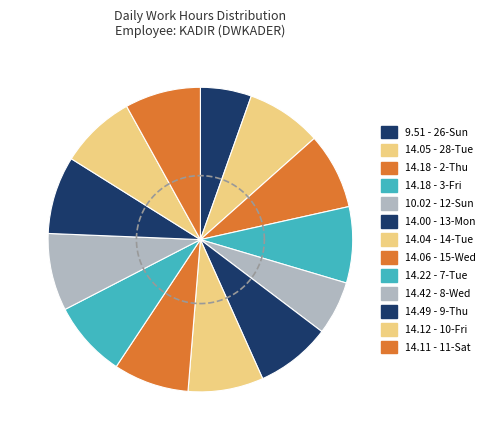

To the nearest percent, what is the difference between the largest and smallest slice percentages?

3%